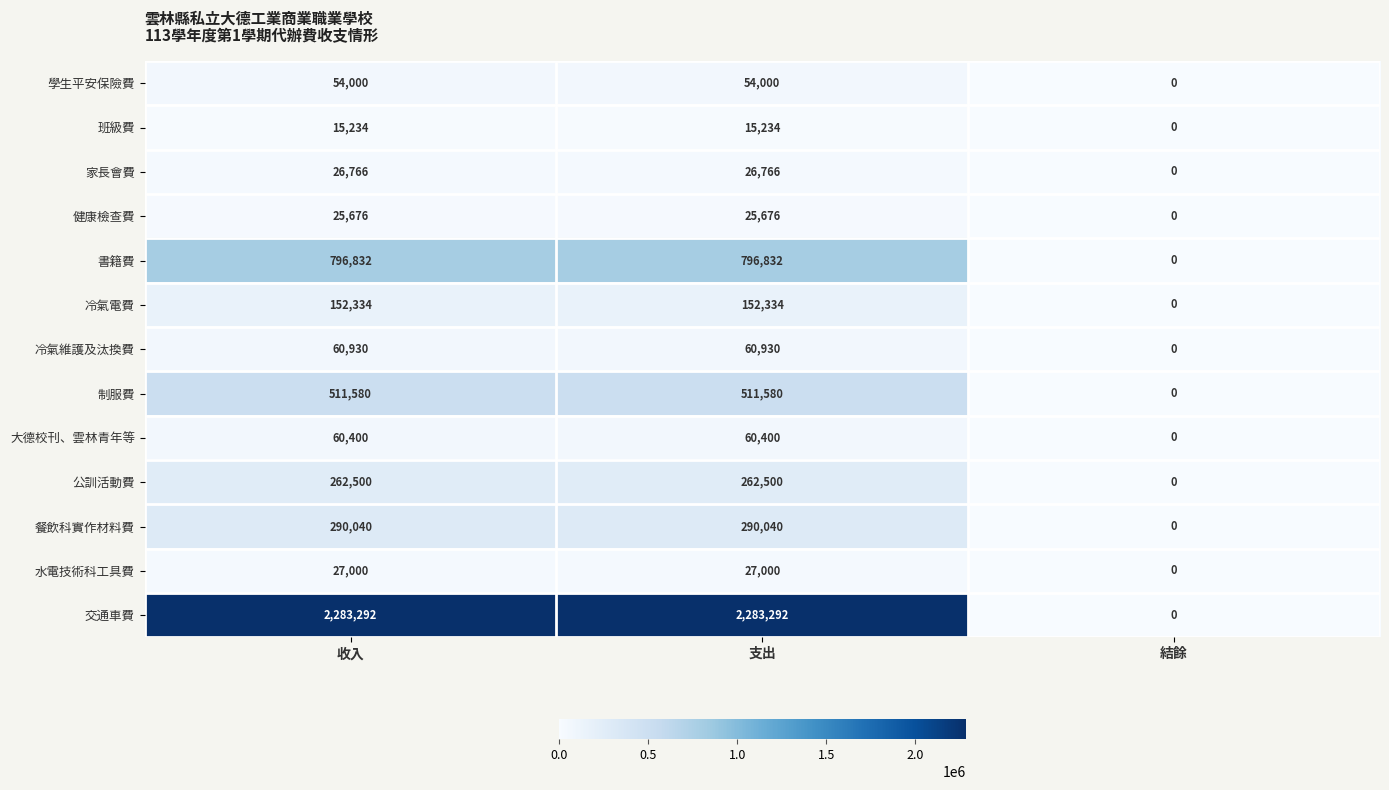

Which series has the largest total across all categories?

交通車費